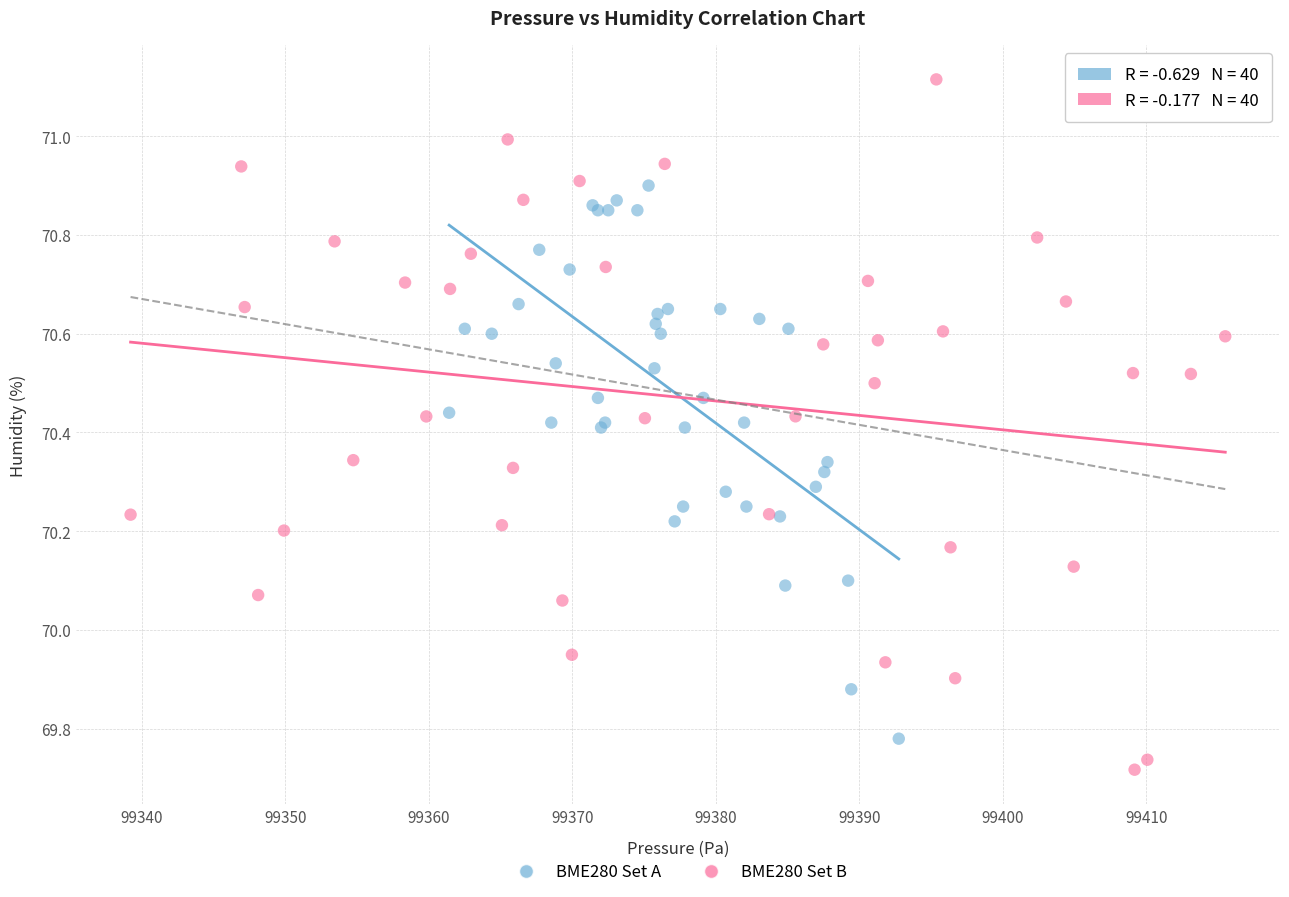

Which series reaches the maximum Y coordinate?

BME280 Set B